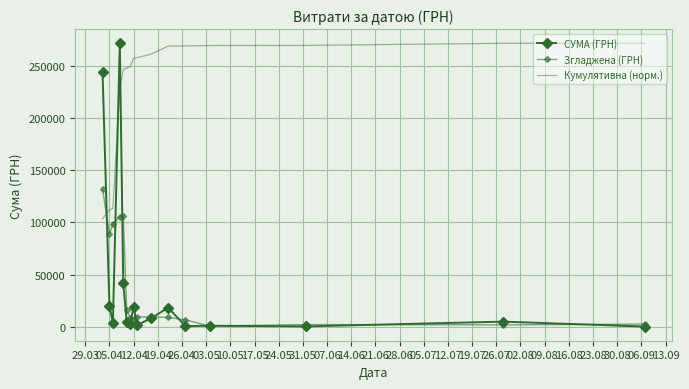

True or false: СУМА (ГРН) and Згладжена (ГРН) cross at least once.

True